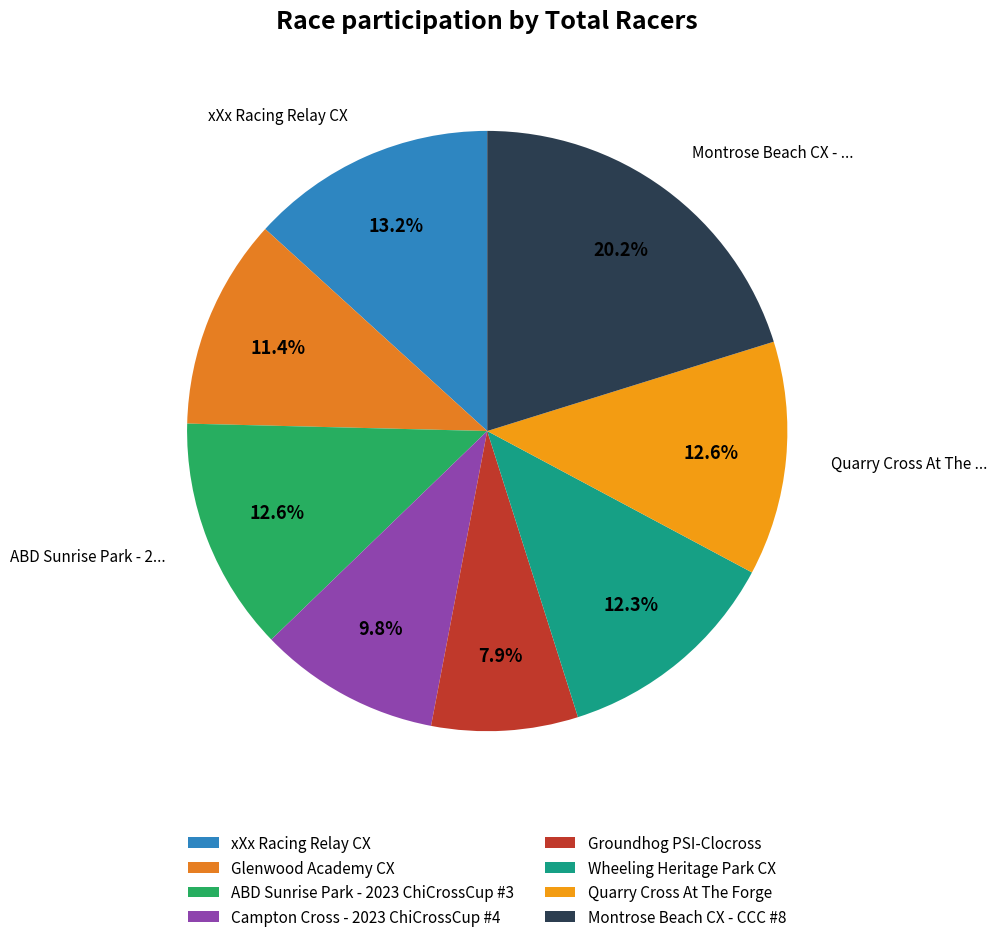

What is the smallest slice in the pie chart?

Groundhog PSI-Clocross